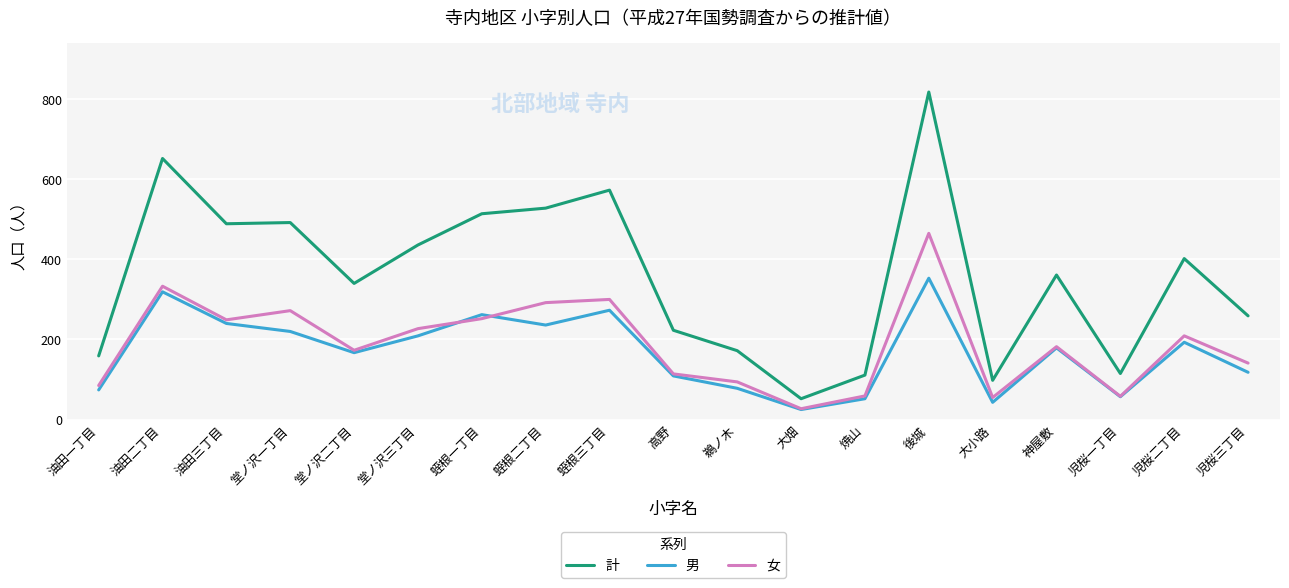

True or false: 計 has a value of 370 at 蛭根二丁目.

False